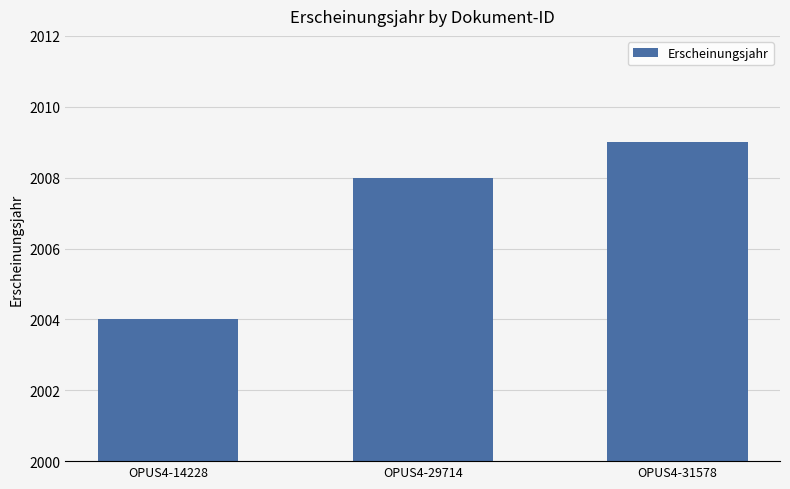

Count the values in the range 2004 to 2009.

3